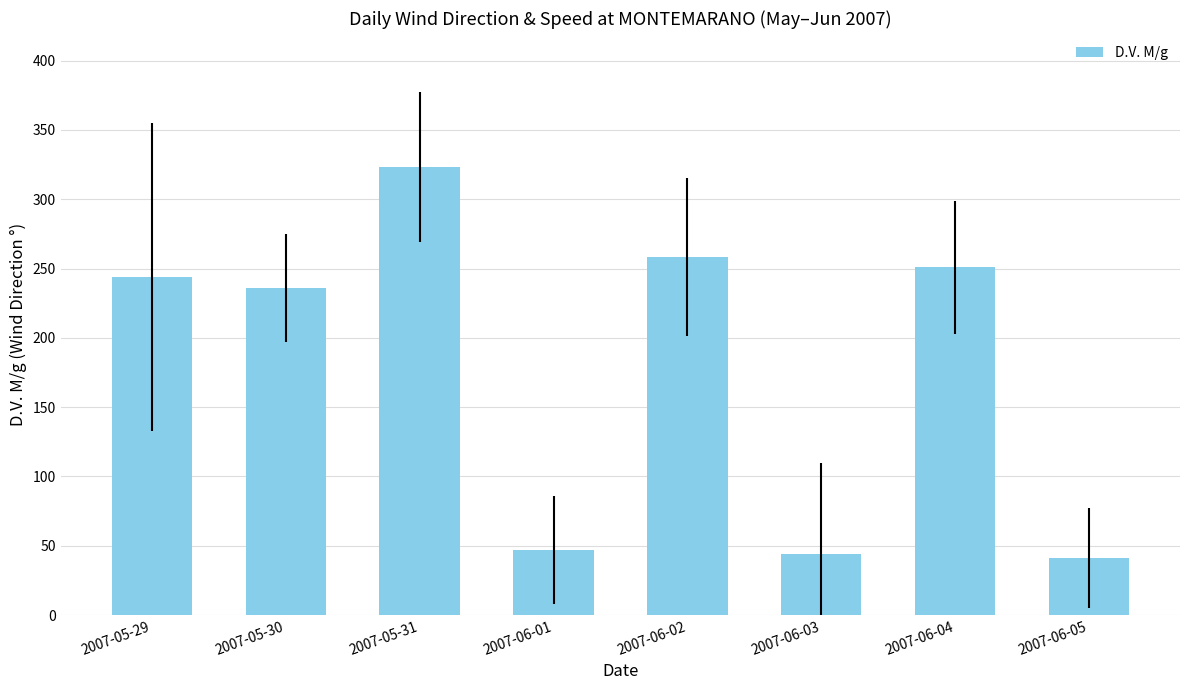

What is the minimum value shown in the chart?

41